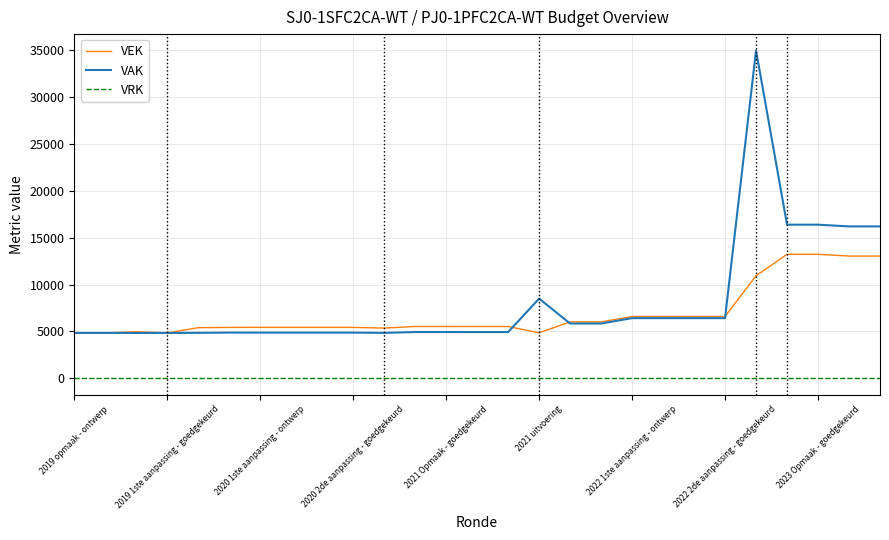

True or false: VRK and VAK cross at least once.

False